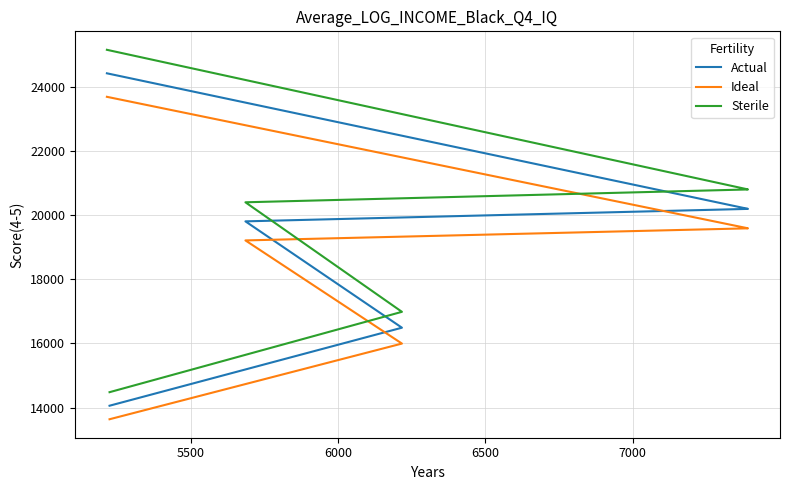

How many series are shown in this chart?

3